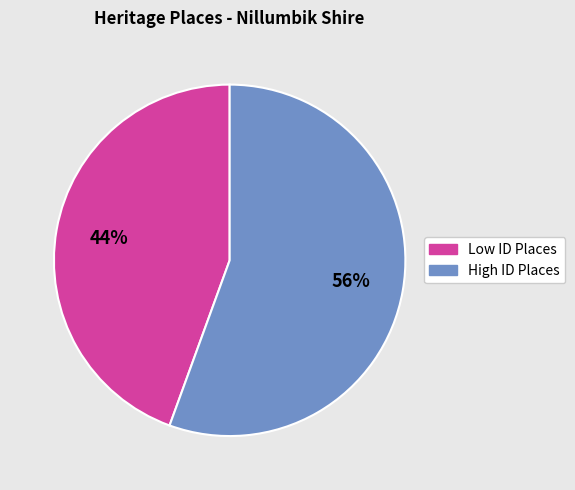

Is there any slice that represents more than half of the pie?

Yes